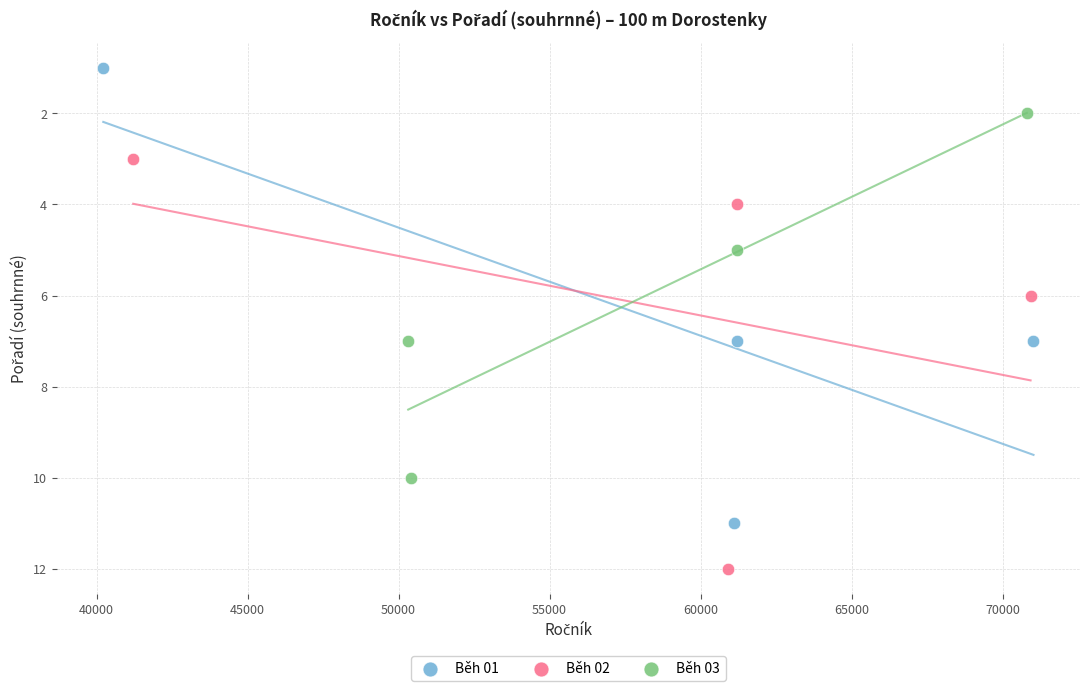

Which series reaches the minimum Y coordinate?

Běh 01